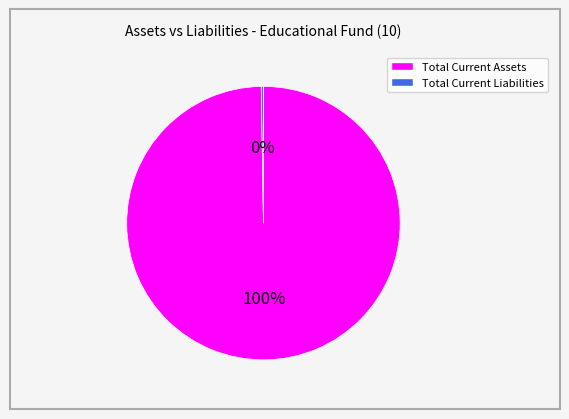

To the nearest percent, what is the average slice percentage?

50%